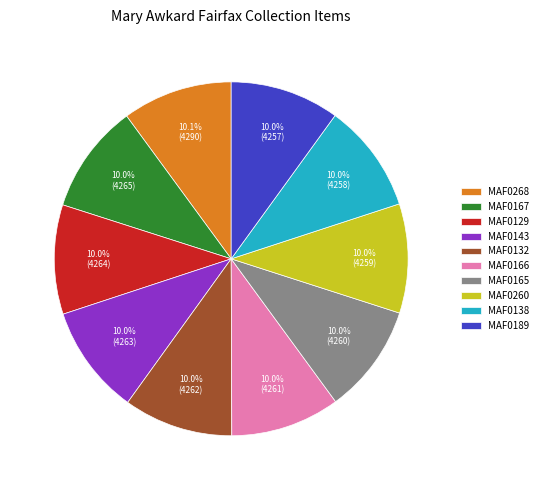

Approximately how many times larger is the value at MAF0138 compared to MAF0143?

1.0